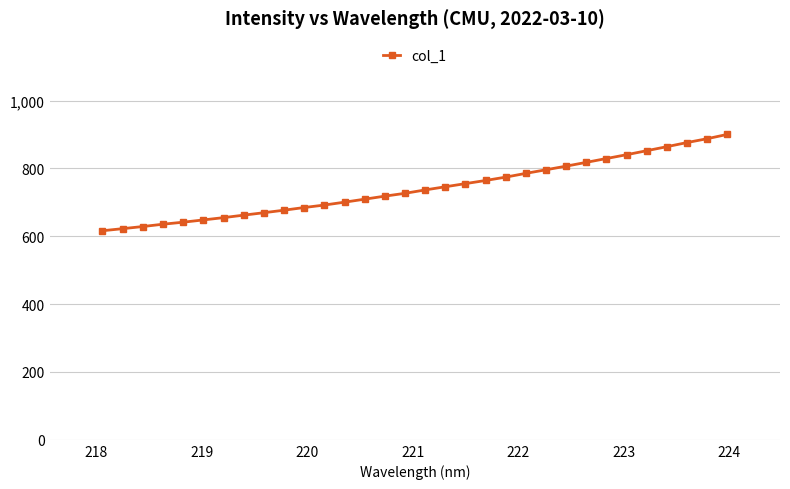

What is the sum of all values?

23718.9